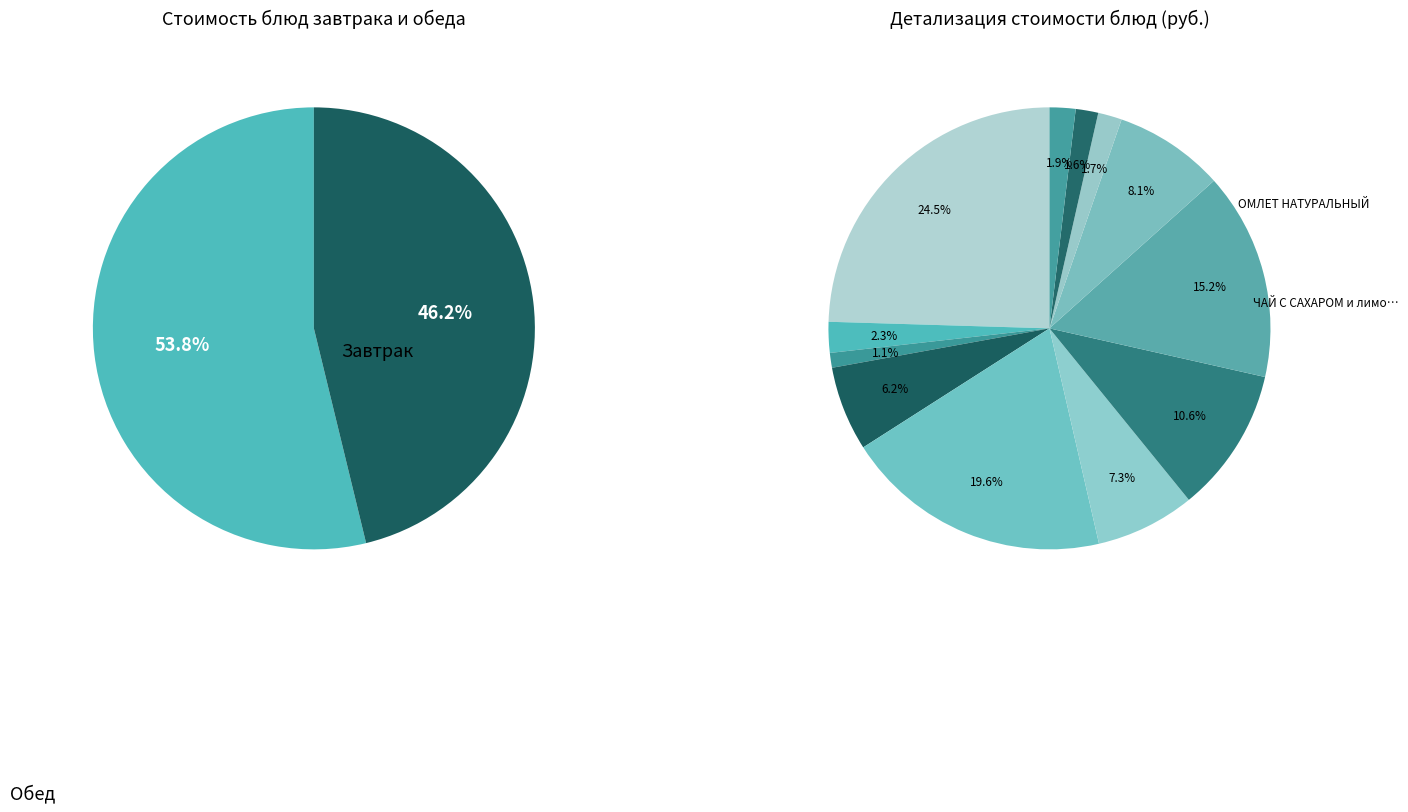

Does БОРЩ С КАПУСТОЙ И КАРТОФЕЛЕМ represent more than half of the total?

No